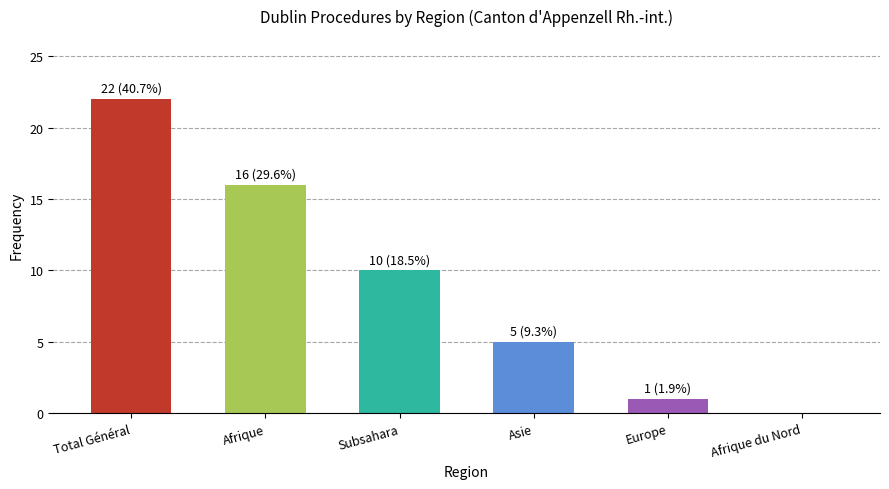

The value at Subsahara is 17. True or false?

False